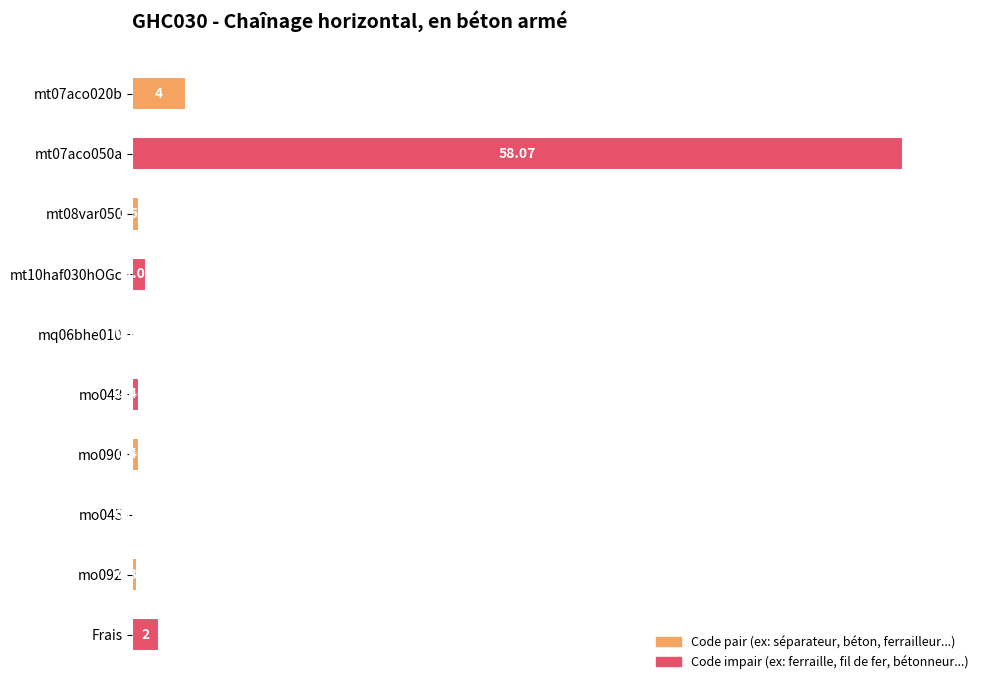

Count the number of categories in the chart.

10